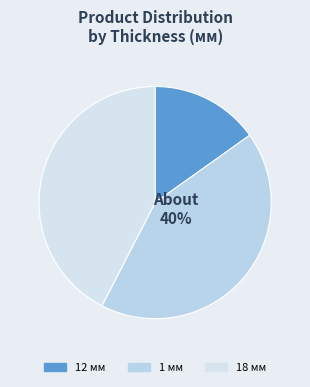

Is 21 the majority of the pie?

No